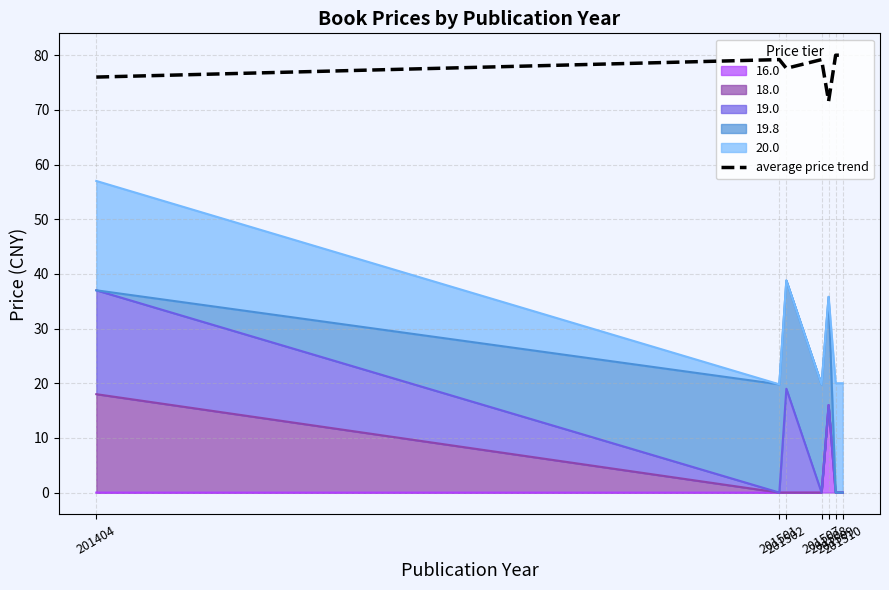

Rank the categories by value from lowest to highest.

201508, 201404, 201502, 201501, 201507, 201509, 201510